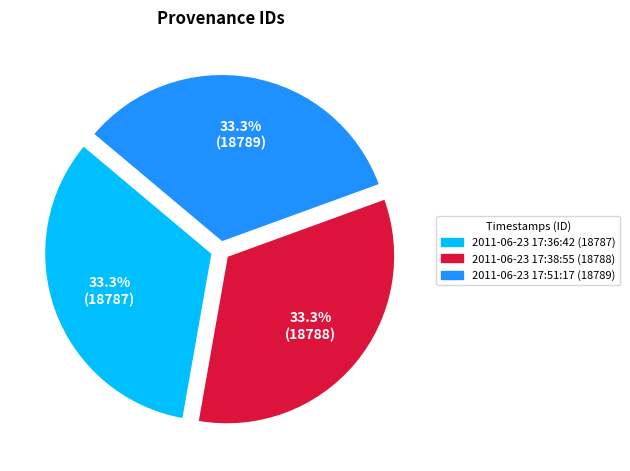

Is the sum of 2011-06-23 17:36:42 and 2011-06-23 17:51:17 greater than half?

Yes